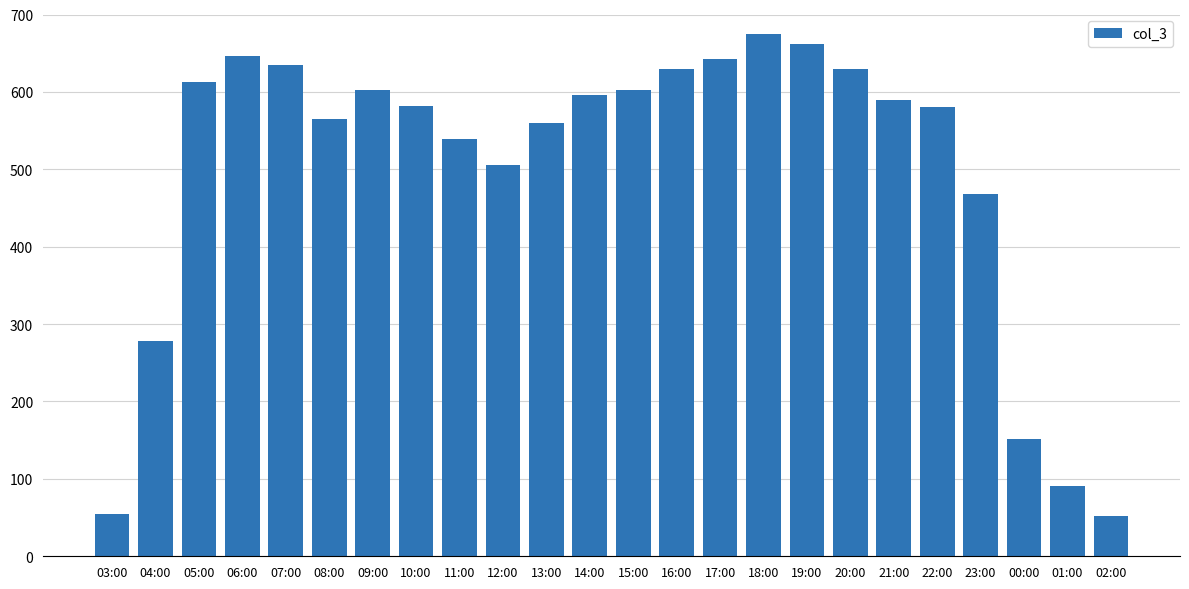

What is the minimum value shown in the chart?

52